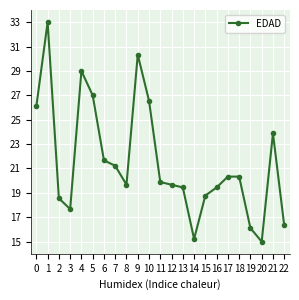

True or false: there are more than 1 points higher than both neighbors.

True